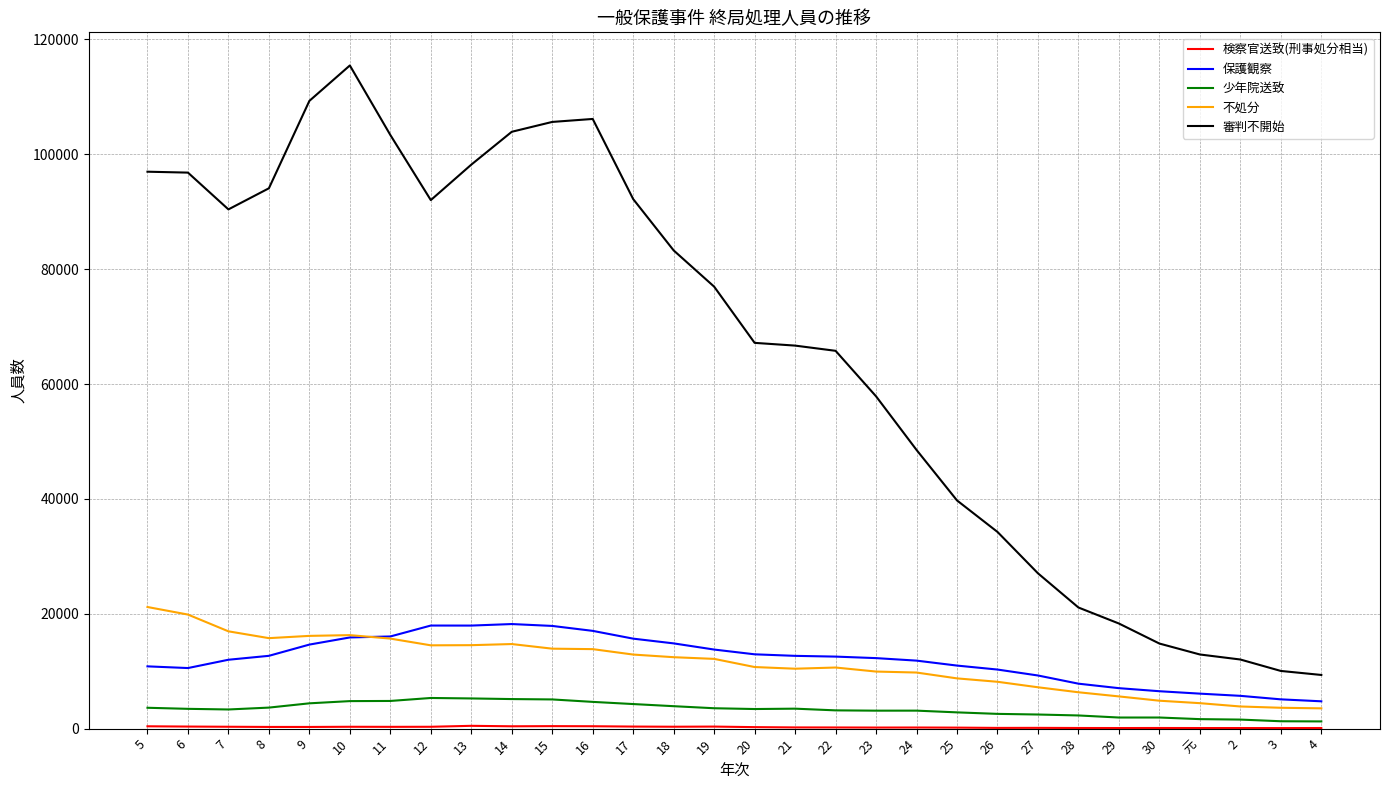

Which series has the largest total across all categories?

審判不開始